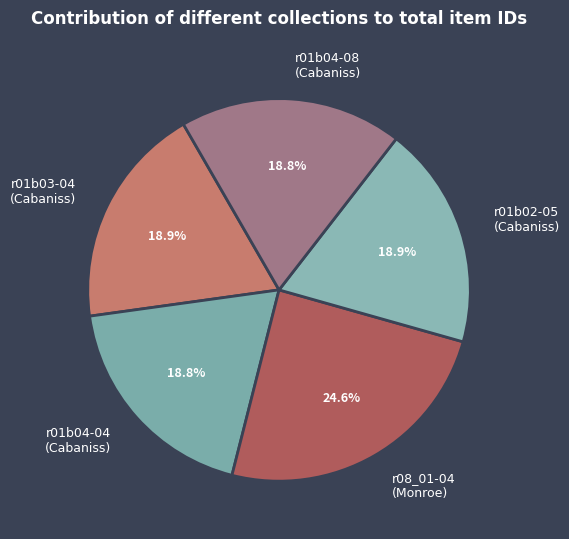

Does any single category account for the majority?

No